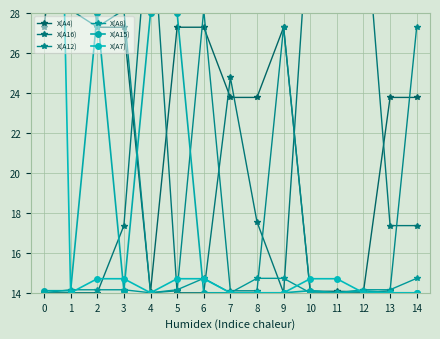

After their last crossing, which series has the higher values: X(A8) or X(A7)?

X(A8)